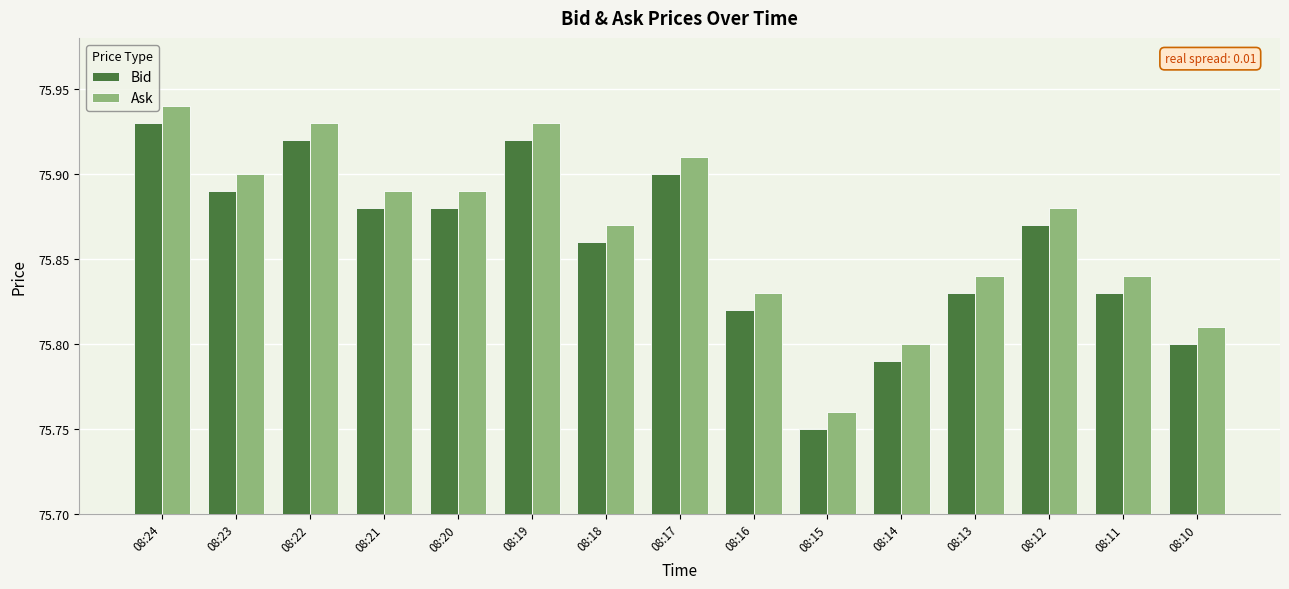

Count the Ask values in the range 75 to 76.

15